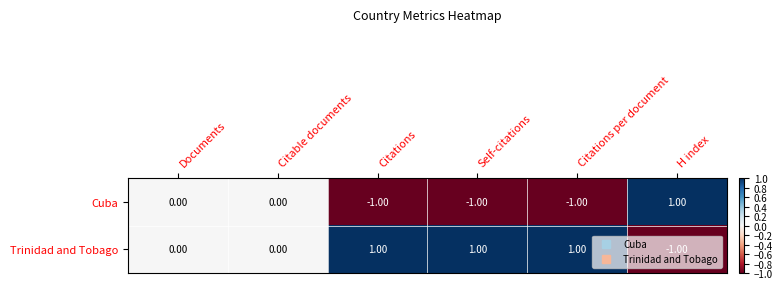

Which category has the highest value in the Cuba series?

H index